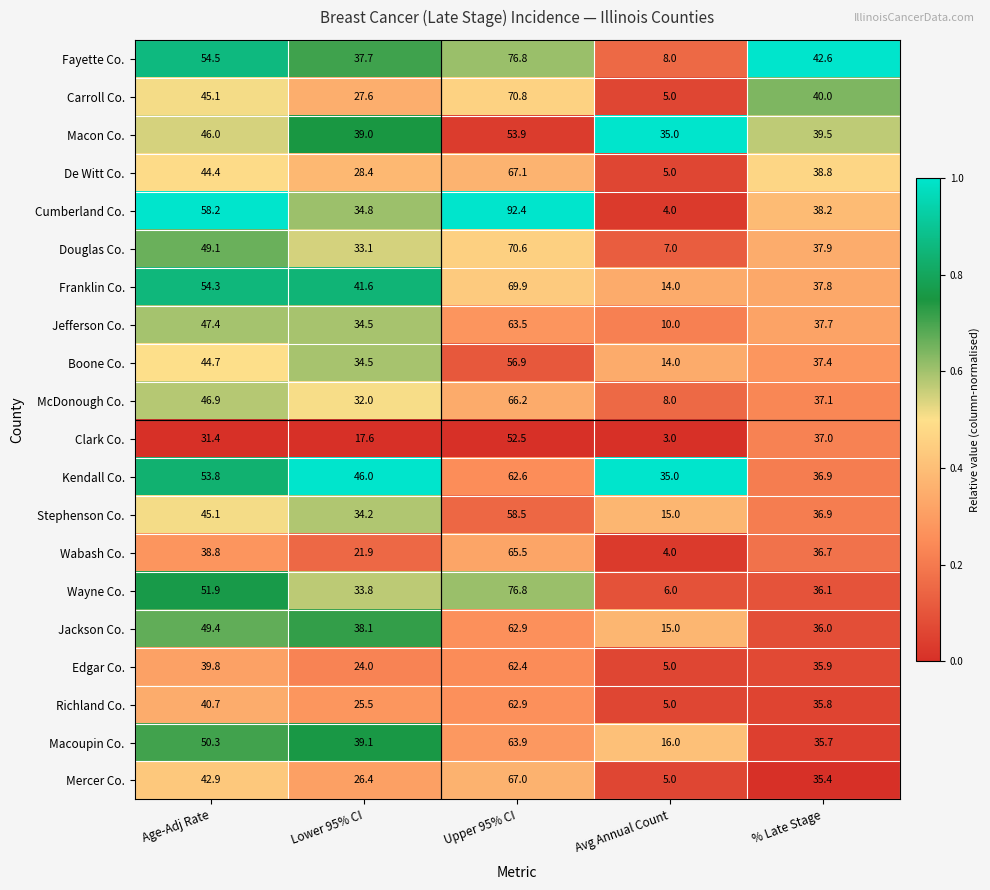

At which category is the sum across all series the highest?

Upper 95% CI